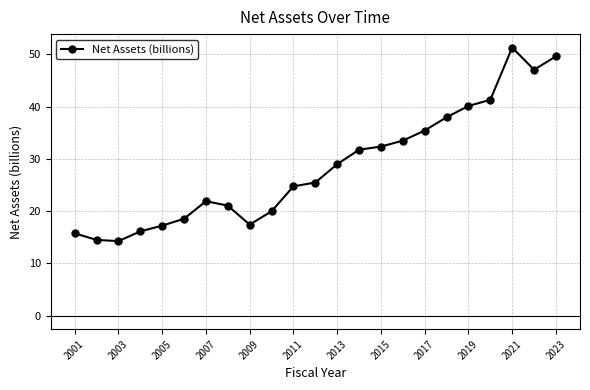

How many values exceed 25?

12